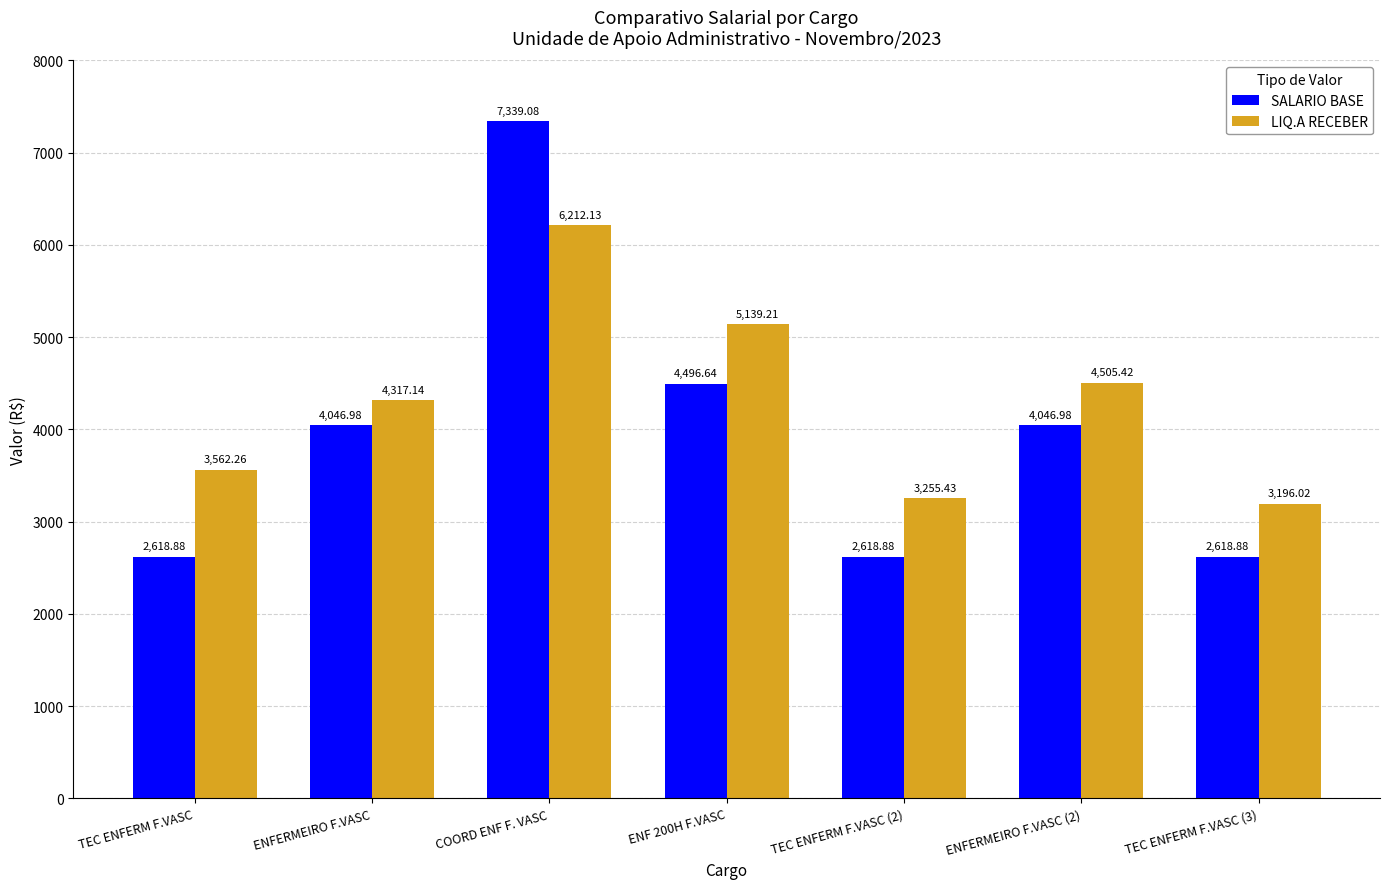

Which series has the widest spread of values?

SALARIO BASE